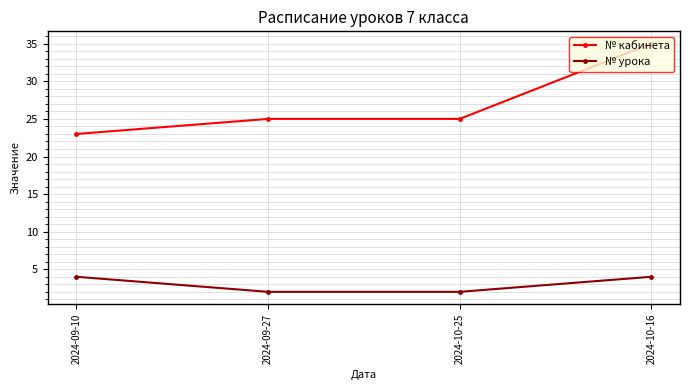

How many lines are shown in the chart?

2